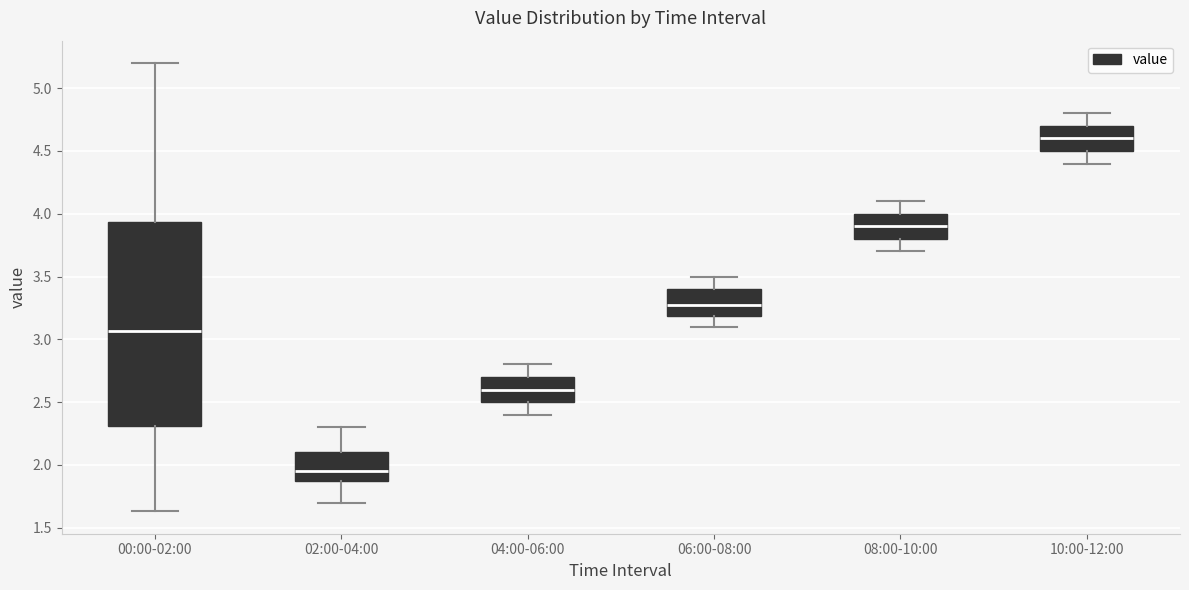

Comparing the boxes themselves (not the whiskers), which one is the tallest?

00:00-02:00